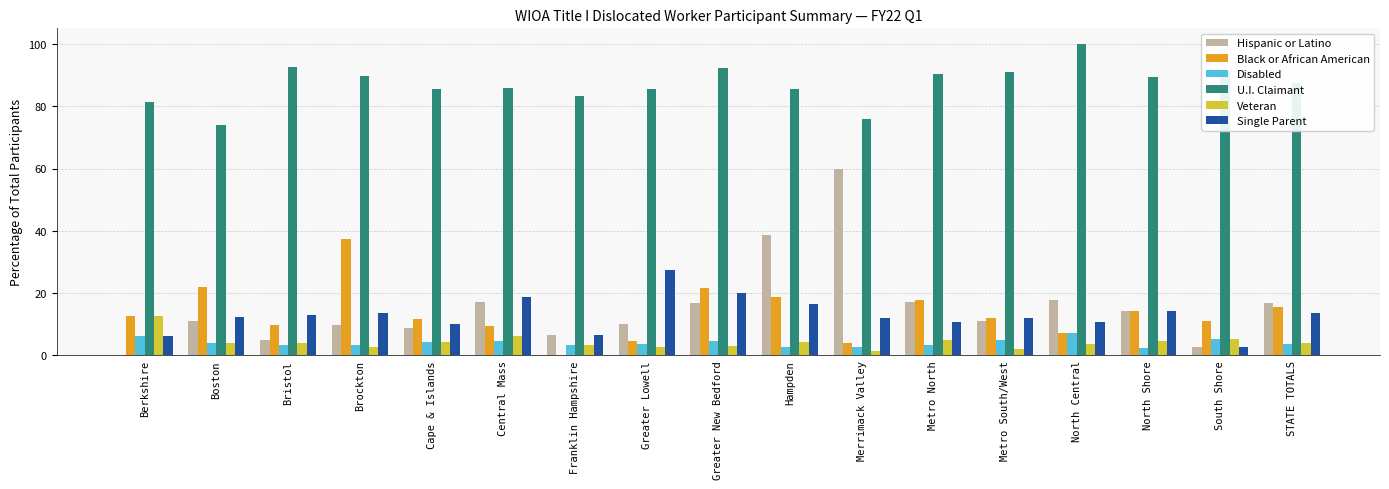

What value does the Disabled series have at Greater Lowell?

3.6